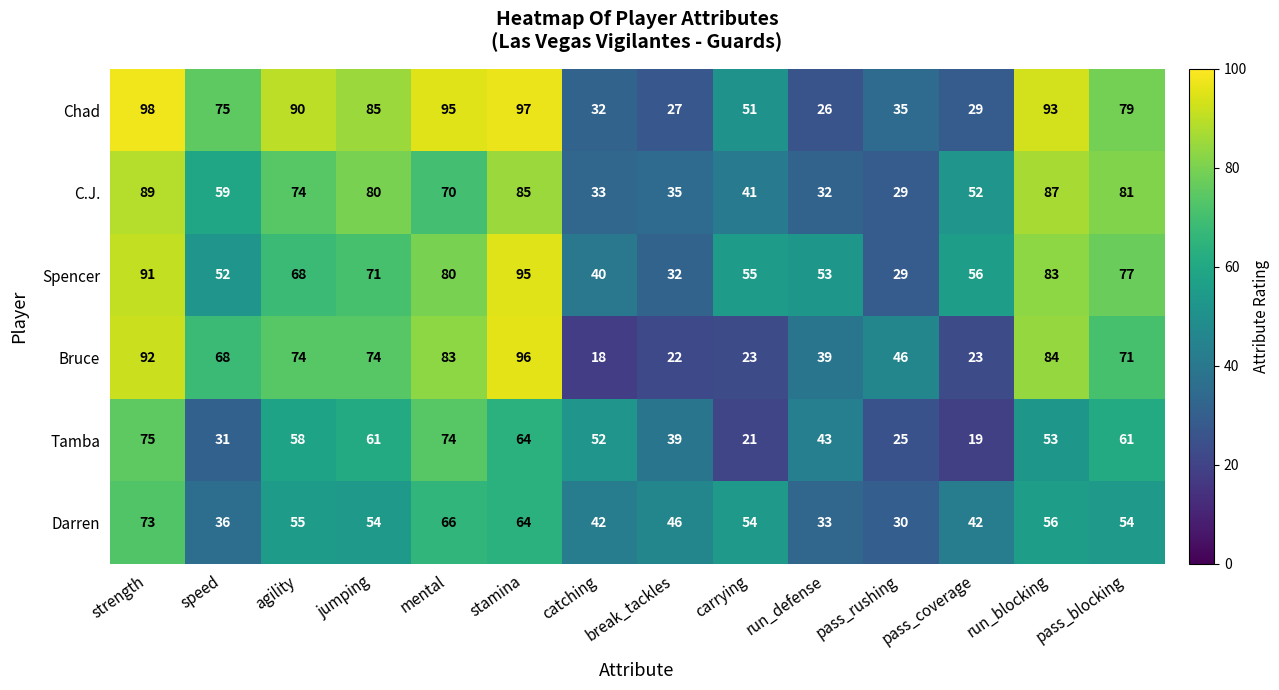

Rank the series by their maximum value, from highest to lowest.

Chad, Bruce, Spencer, C.J., Tamba, Darren